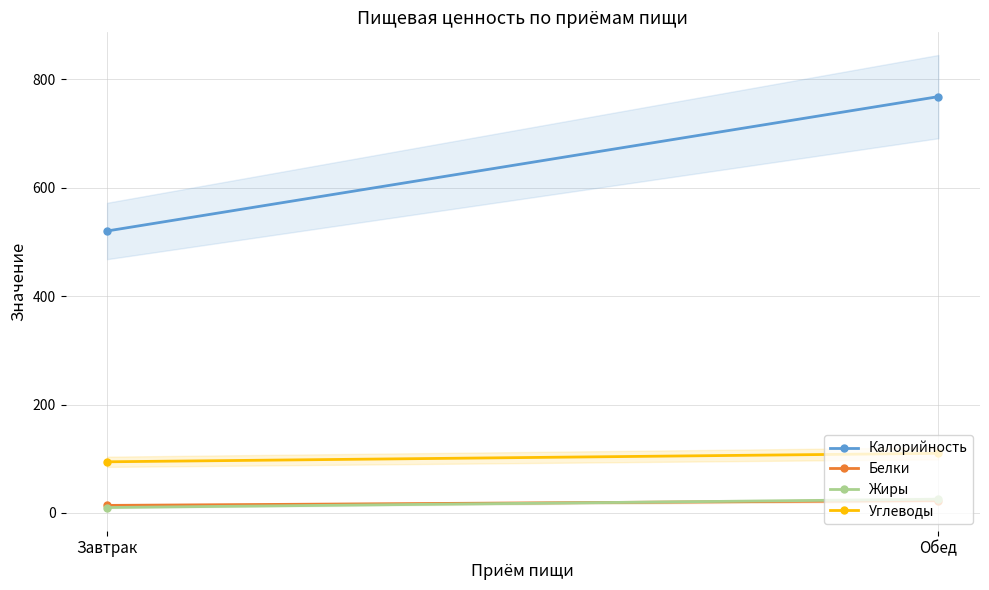

At which label does Калорийность first exceed 768?

Обед